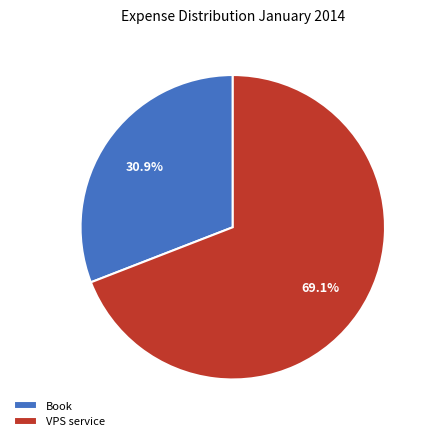

Is the sum of VPS service and Book greater than half?

Yes